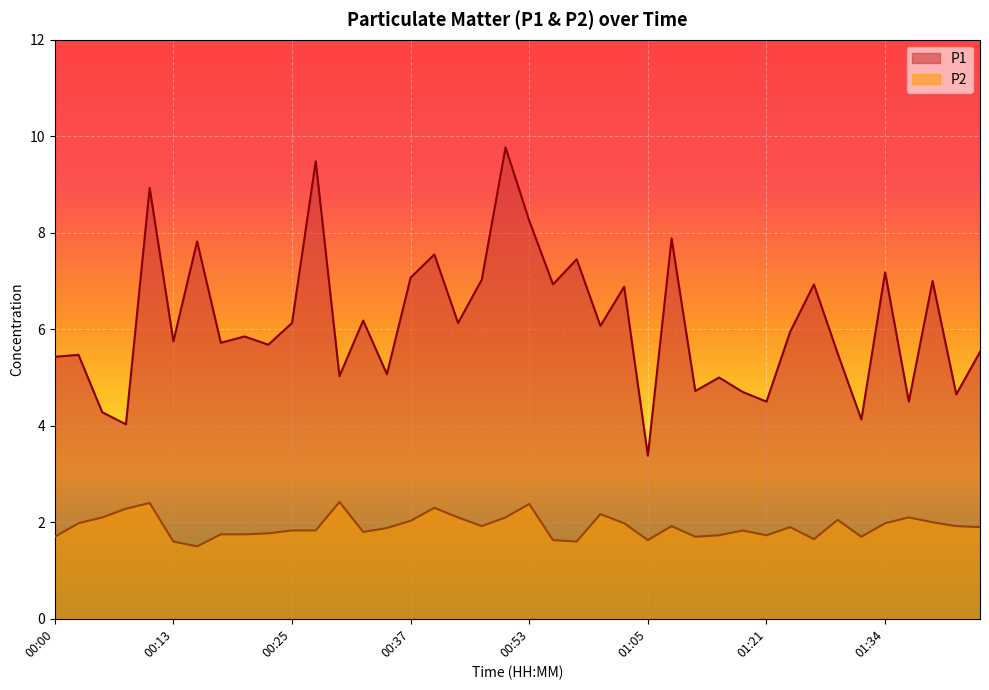

Reading left to right, extract all data points from this chart.

P1: 5.4	5.5	4.3	4.0	8.9	5.8	7.8	5.7	5.8	5.7	6.1	9.5	5.0	6.2	5.1	7.1	7.5	6.1	7.0	9.8	8.2	6.9	7.5	6.1	6.9	3.4	7.9	4.7	5.0	4.7	4.5	6.0	6.9	5.5	4.1	7.2	4.5	7.0	4.7	5.5
P2: 1.7	2.0	2.1	2.3	2.4	1.6	1.5	1.8	1.8	1.8	1.8	1.8	2.4	1.8	1.9	2.0	2.3	2.1	1.9	2.1	2.4	1.6	1.6	2.2	2.0	1.6	1.9	1.7	1.7	1.8	1.7	1.9	1.6	2.0	1.7	2.0	2.1	2.0	1.9	1.9